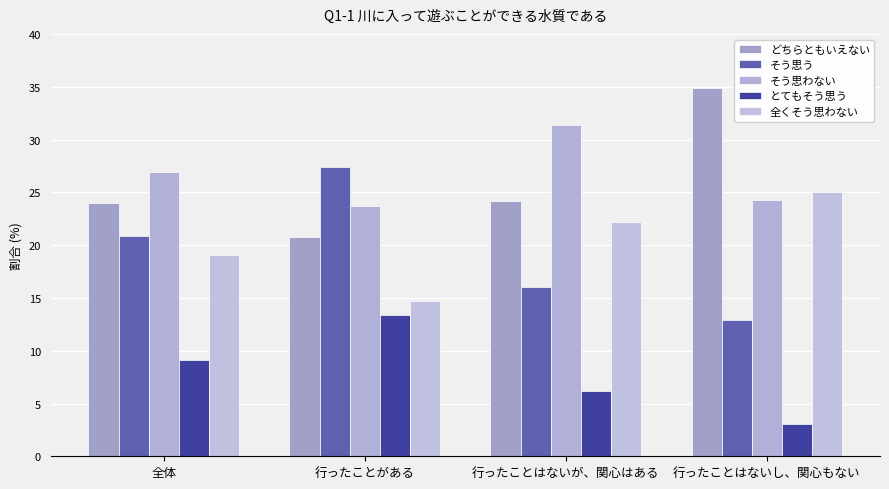

Which category has the lowest value in the どちらともいえない series?

行ったことがある